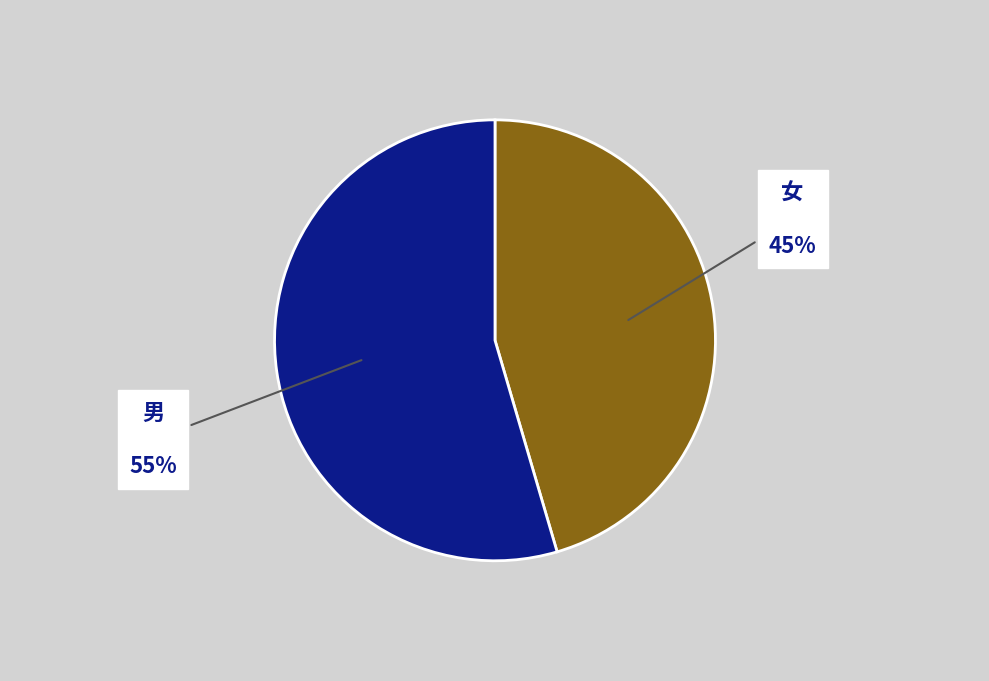

To the nearest percent, what is the average slice percentage?

50%